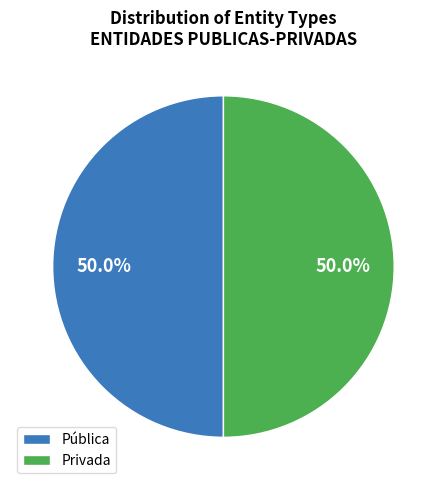

What is the ratio of the value at Pública to the value at Privada?

1.0